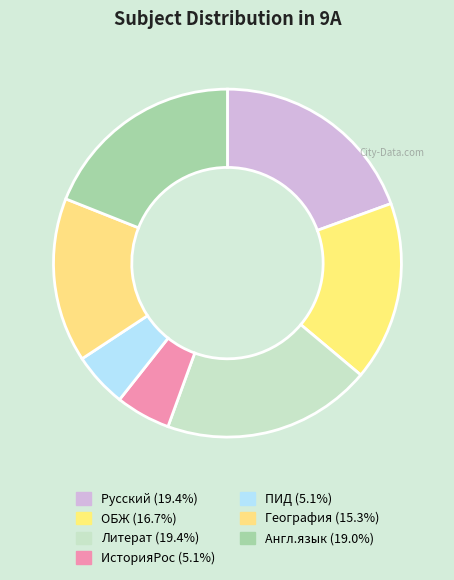

To the nearest percent, what is the difference between the ИсторияРос and Русский slice percentages?

14%